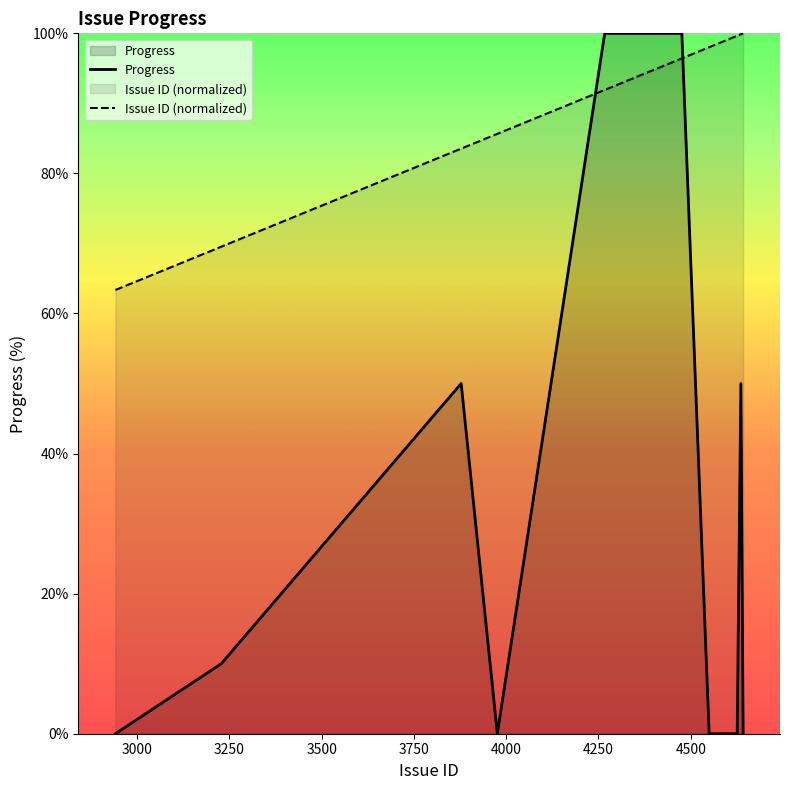

Which series has the largest total across all categories?

Issue ID (normalized)